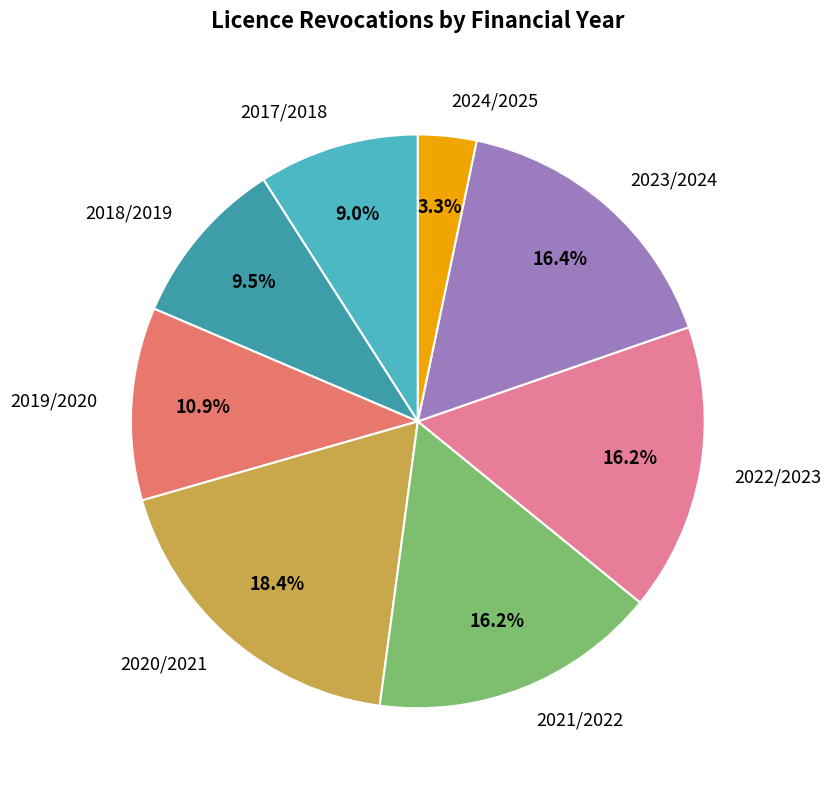

How many slices are in this pie chart?

8